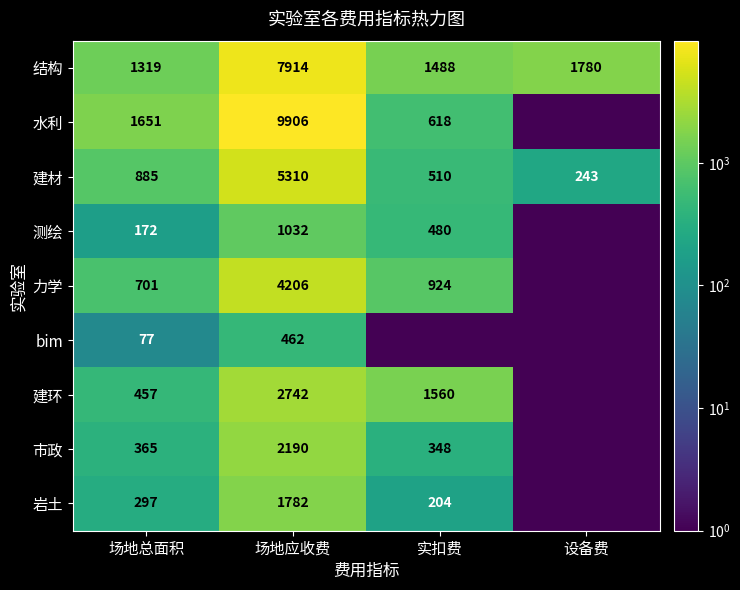

At which label does 建材 reach its peak?

场地应收费